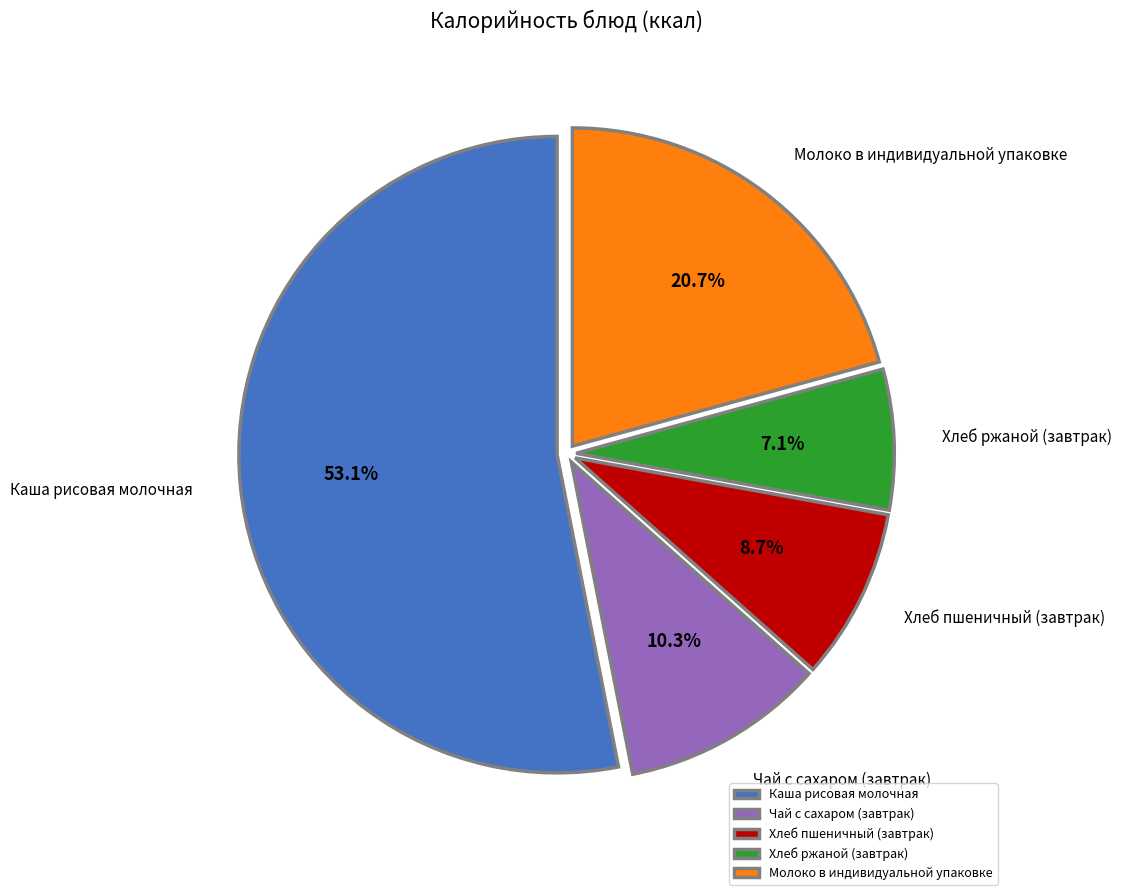

To the nearest percent, what percentage of the pie is Каша рисовая молочная?

53%